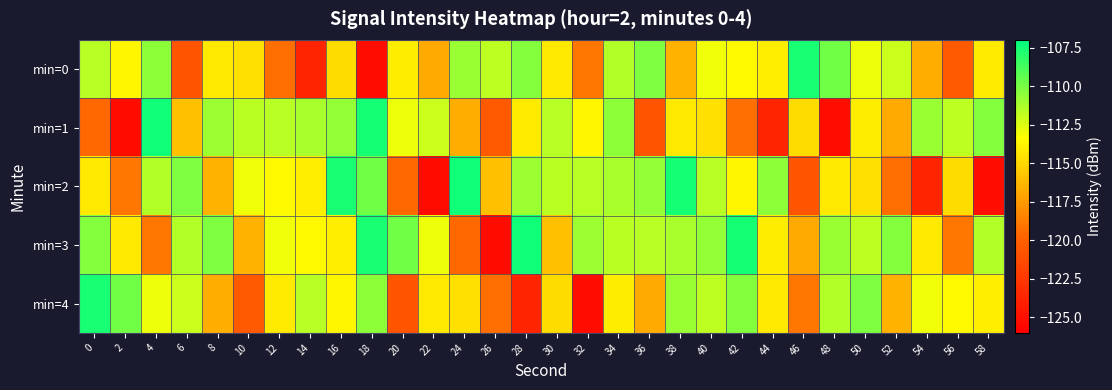

Which series has the largest total across all categories?

min=3